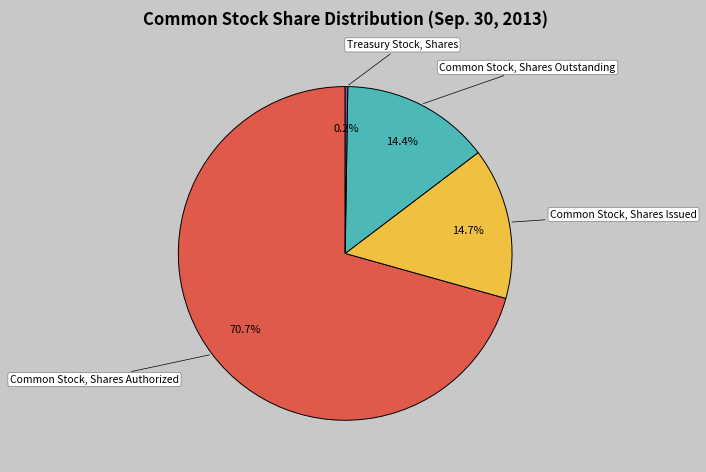

Is the sum of Common Stock, Shares Outstanding and Common Stock, Shares Authorized greater than half?

Yes